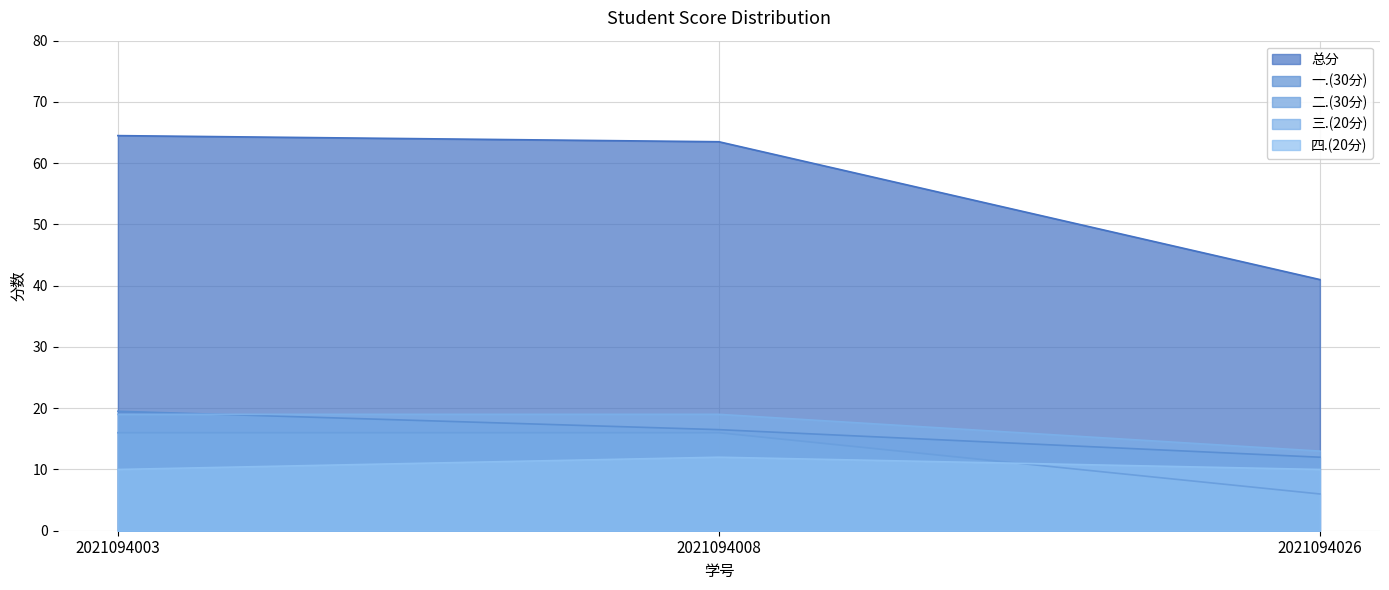

Read the 一.(30分) value at 2021094026.

12.0